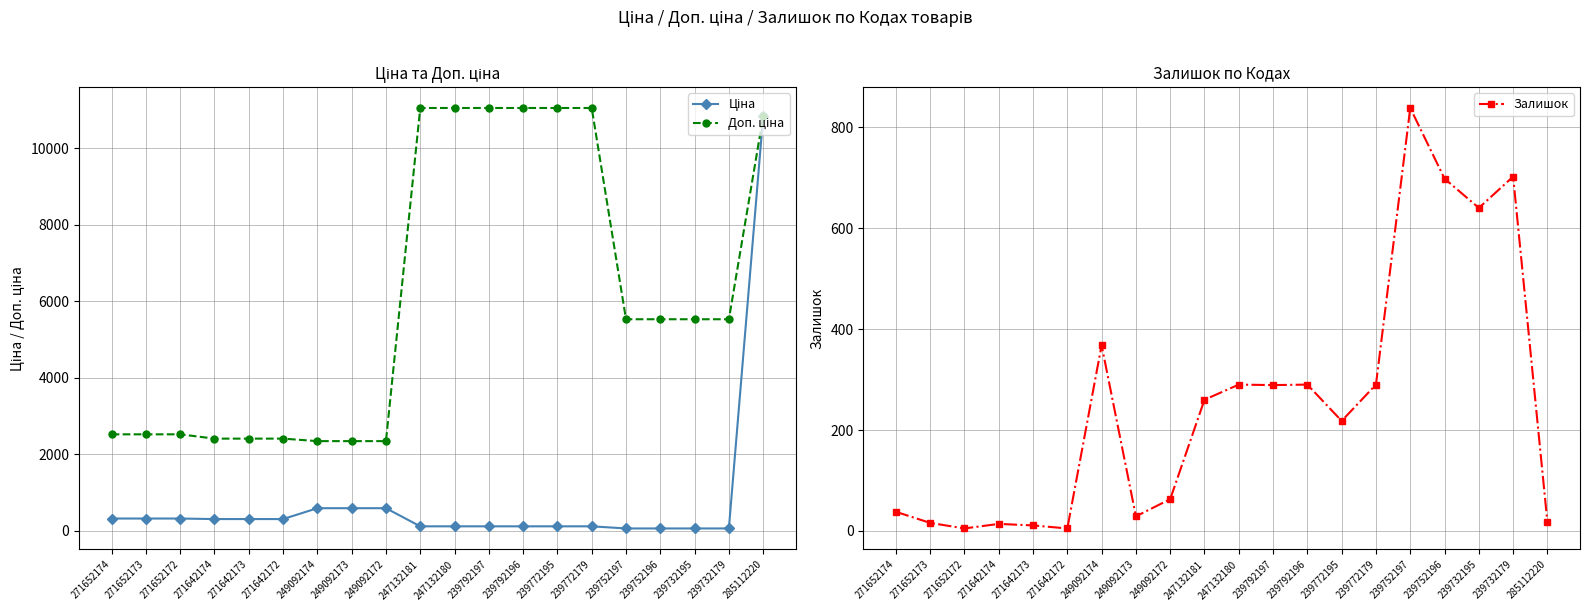

The Доп. ціна series shows 2517.5 at 271652172. True or false?

True